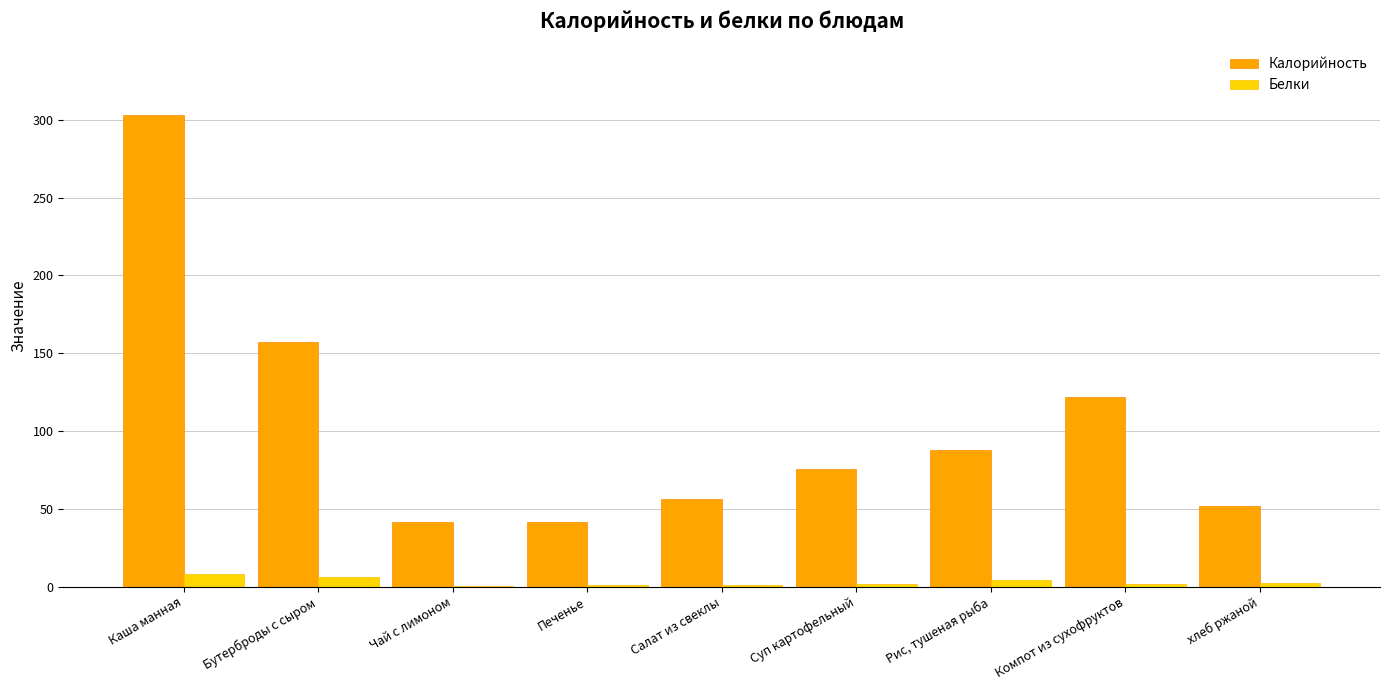

What is the maximum value shown in the chart?

303.0